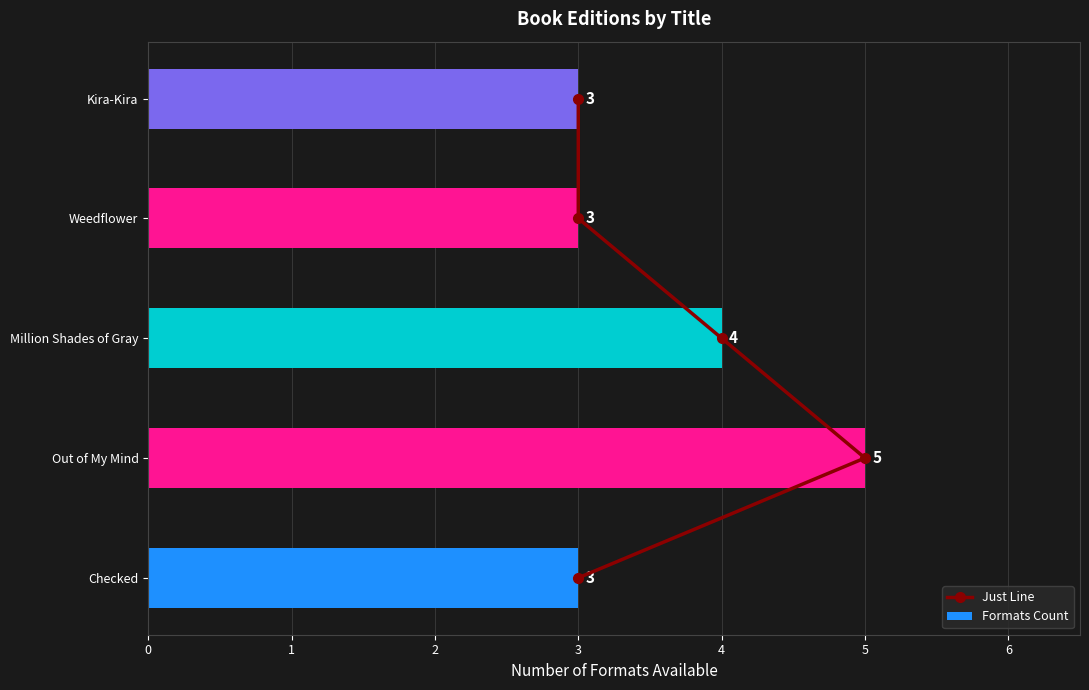

Count the number of data series in this chart.

2